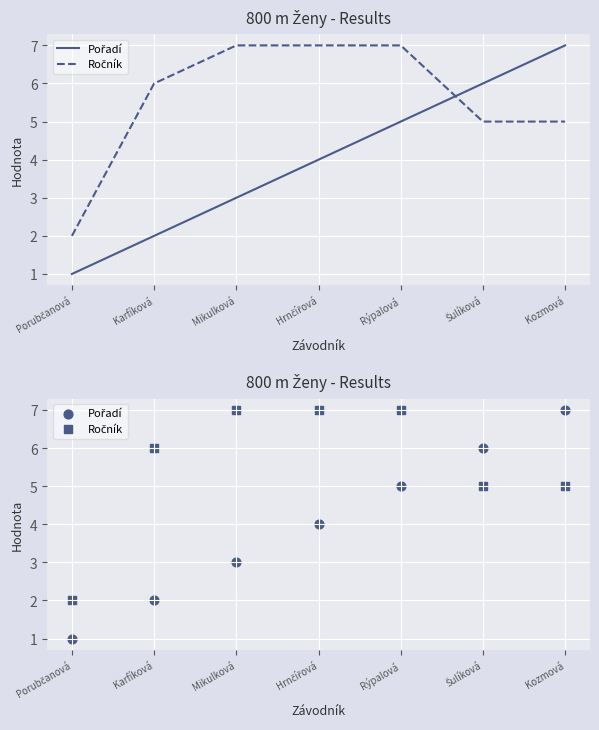

At how many categories does at least one series exceed 6?

4